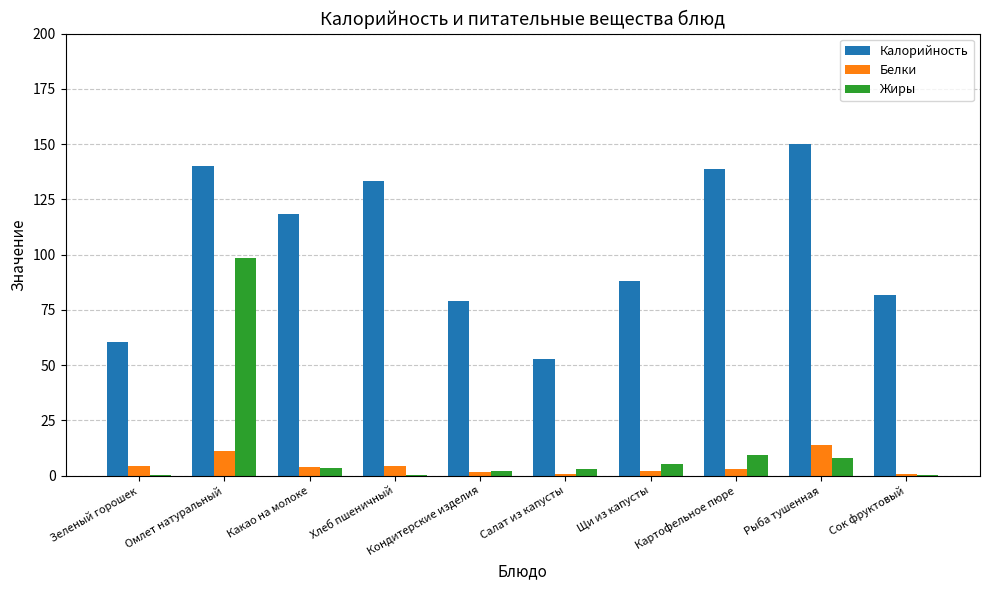

What value does the Калорийность series have at Кондитерские изделия?

78.9